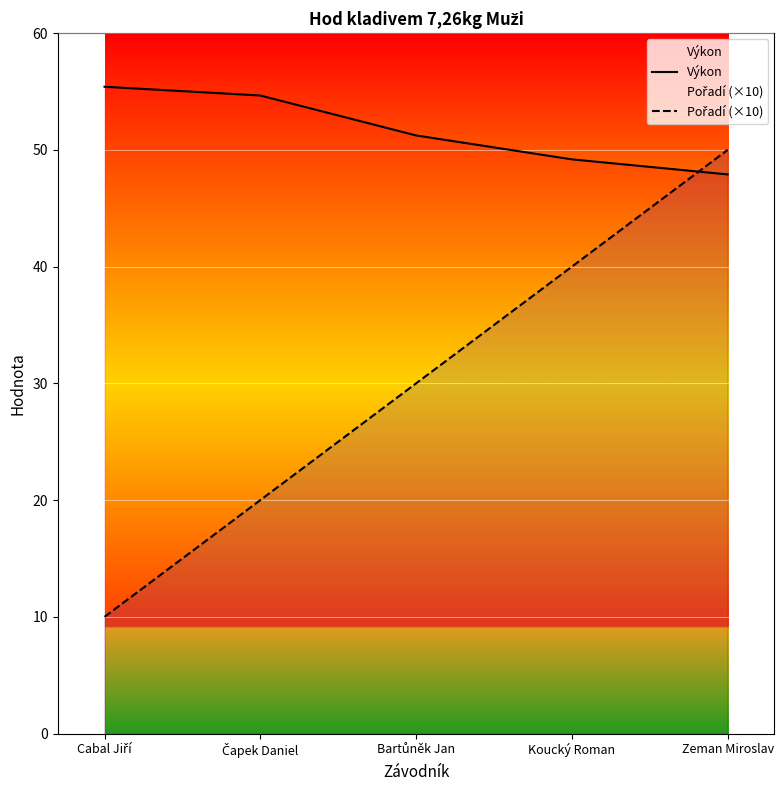

What is the sum of the Výkon values at Čapek Daniel and Koucký Roman?

103.8